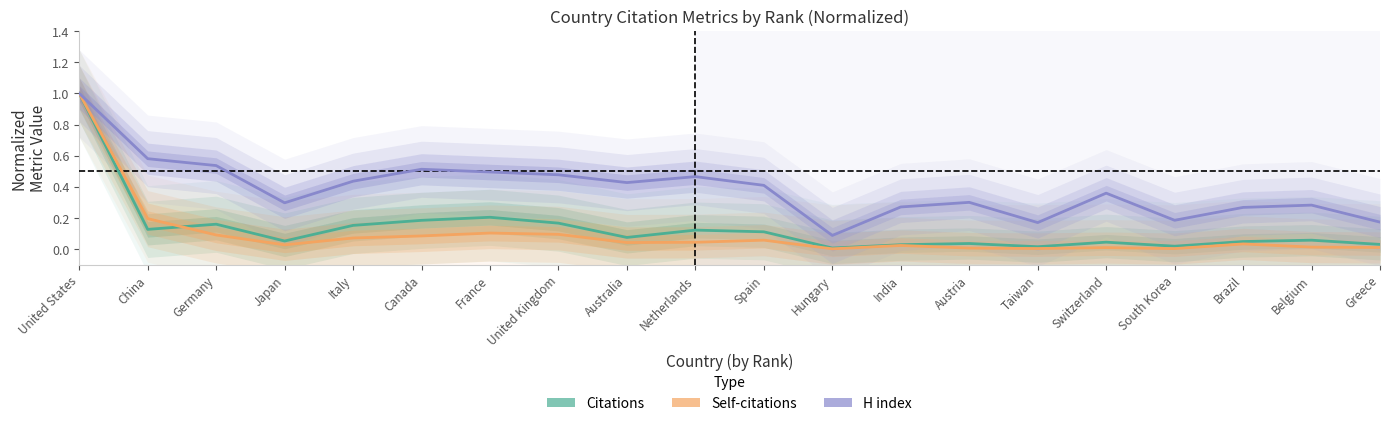

True or false: H index and Citations intersect in this chart.

False